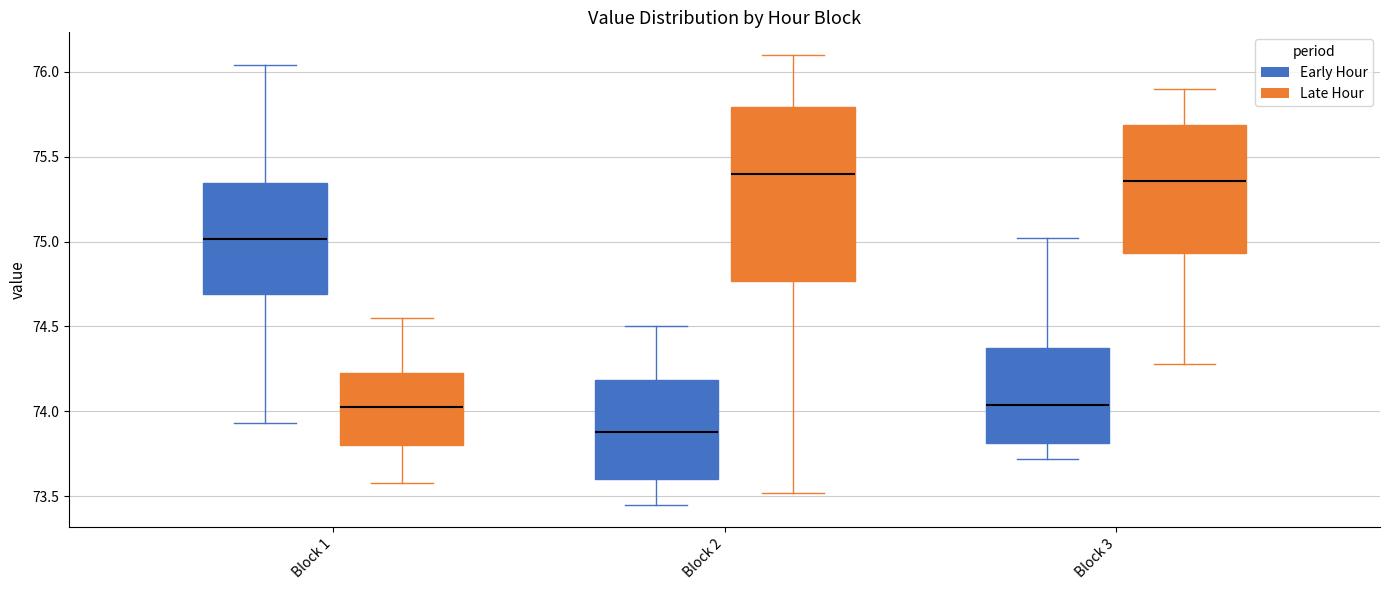

Reading left to right, read every box against the y-axis: the position of its median line, the range the box covers, and the ends of its whiskers. The values are not printed on the chart, so give them approximately, as read against the axis.

Block 1 (Early Hour): median 75.00, box 74.70 to 75.35, whiskers 73.95 to 76.05
Block 1 (Late Hour): median 74.05, box 73.80 to 74.25, whiskers 73.60 to 74.55
Block 2 (Early Hour): median 73.90, box 73.60 to 74.20, whiskers 73.45 to 74.50
Block 2 (Late Hour): median 75.40, box 74.75 to 75.80, whiskers 73.50 to 76.10
Block 3 (Early Hour): median 74.05, box 73.80 to 74.40, whiskers 73.70 to 75.00
Block 3 (Late Hour): median 75.35, box 74.95 to 75.70, whiskers 74.30 to 75.90